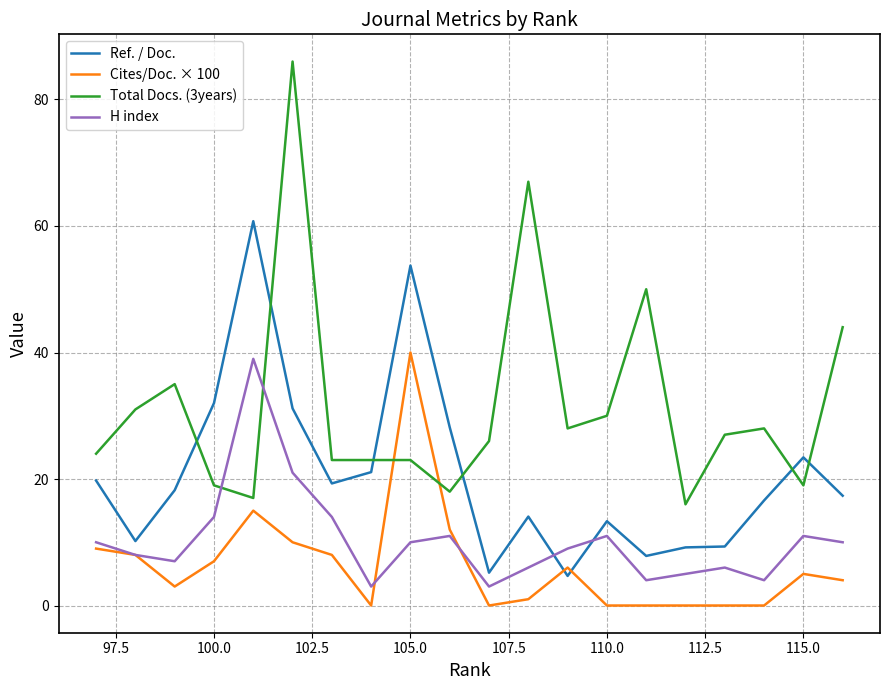

What is the average value of the Total Docs. (3years) series?

31.7